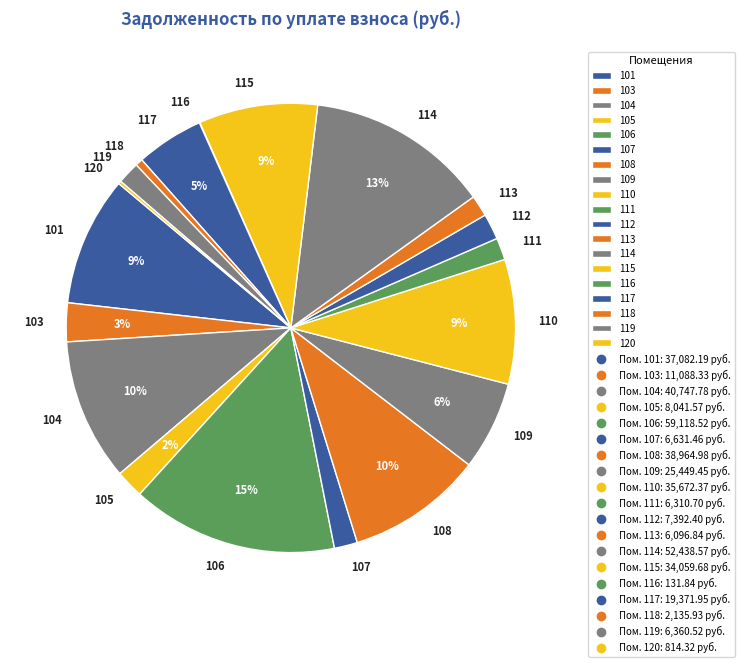

Is there any slice that represents more than half of the pie?

No